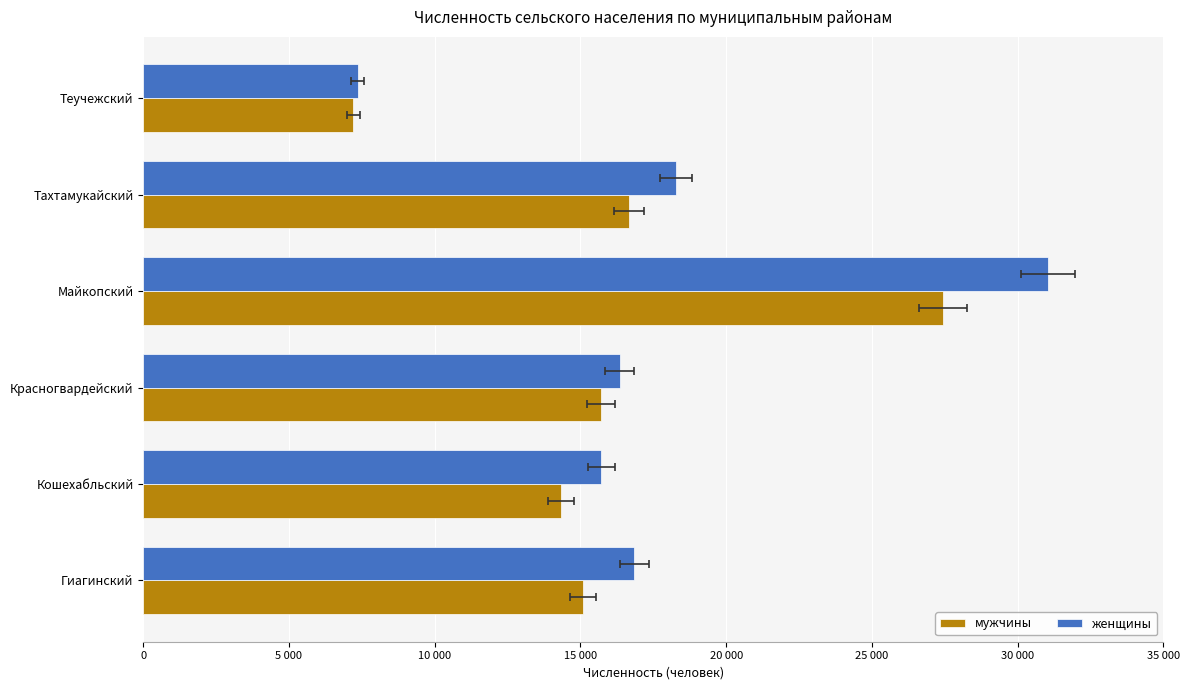

True or false: мужчины has a value of 25846 at Гиагинский.

False